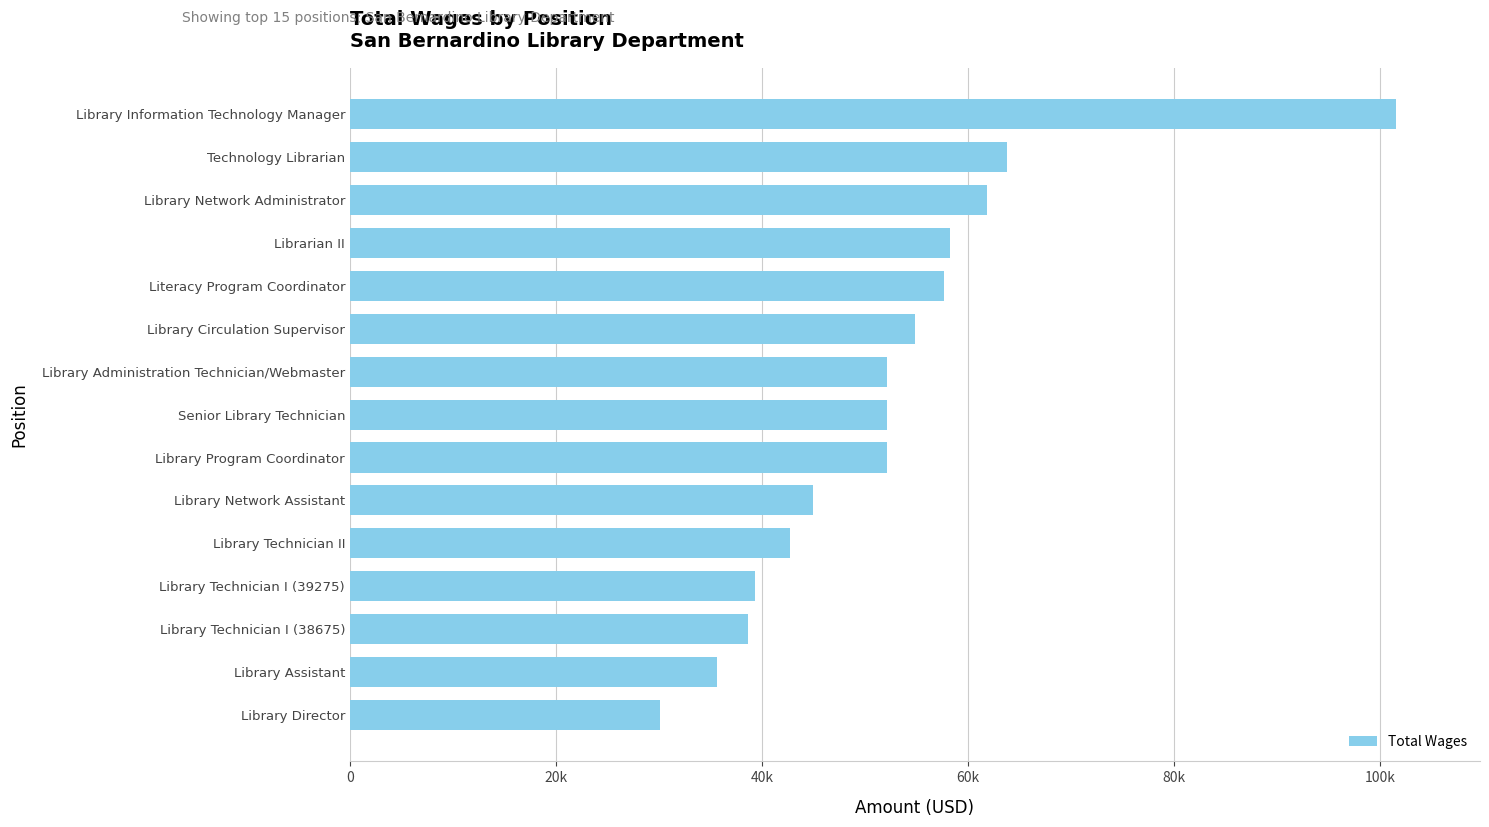

Are the bars grouped side by side (vs. stacked)?

No